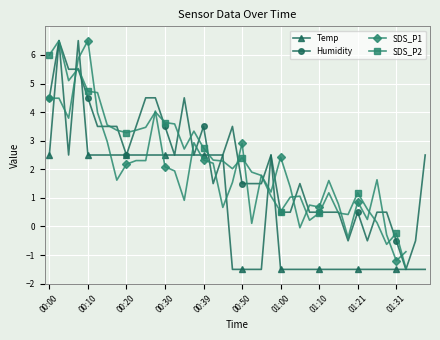

Is this an area chart (filled region under the line)?

No